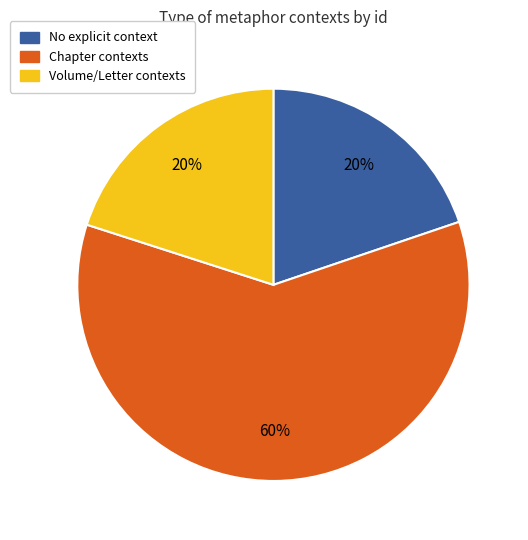

To the nearest percent, what is the difference between the largest and smallest slice percentages?

40%